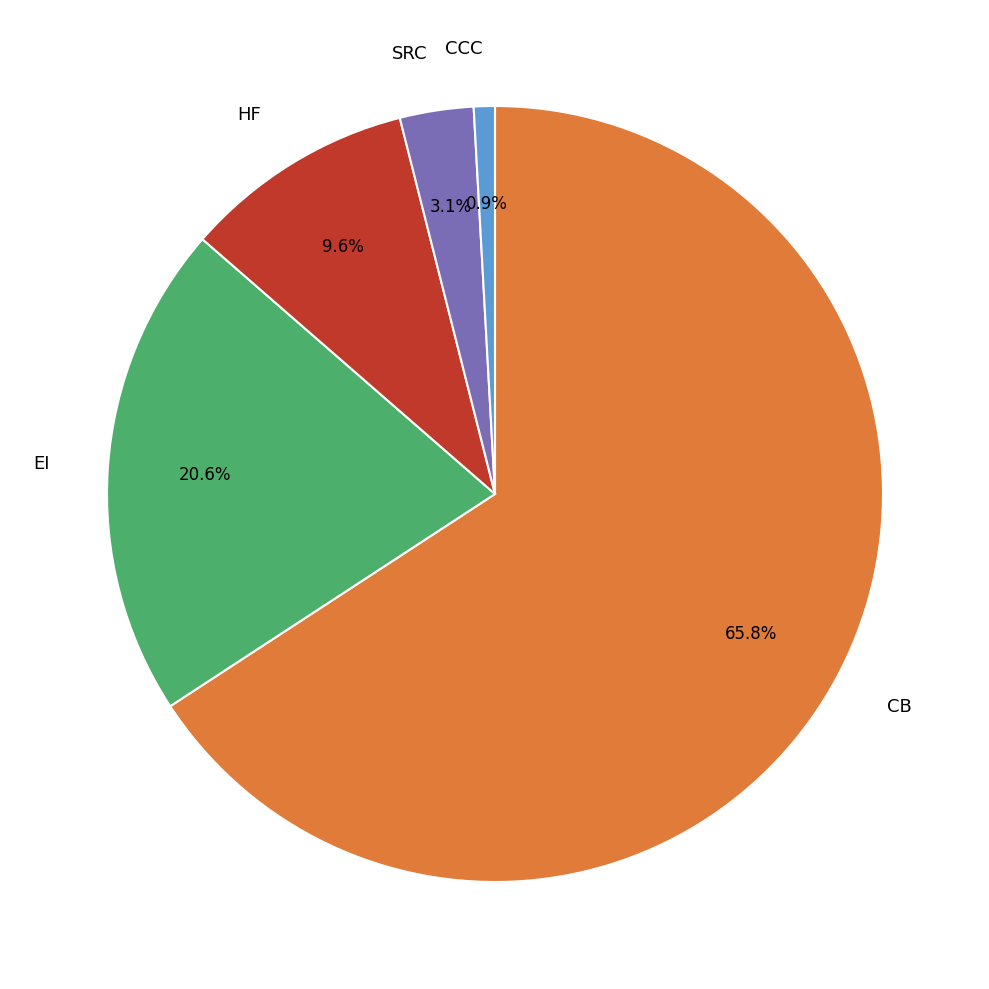

What is the smallest slice in the pie chart?

CCC